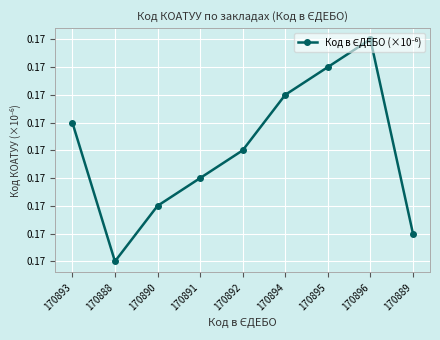

Does the chart have visible grid lines?

Yes